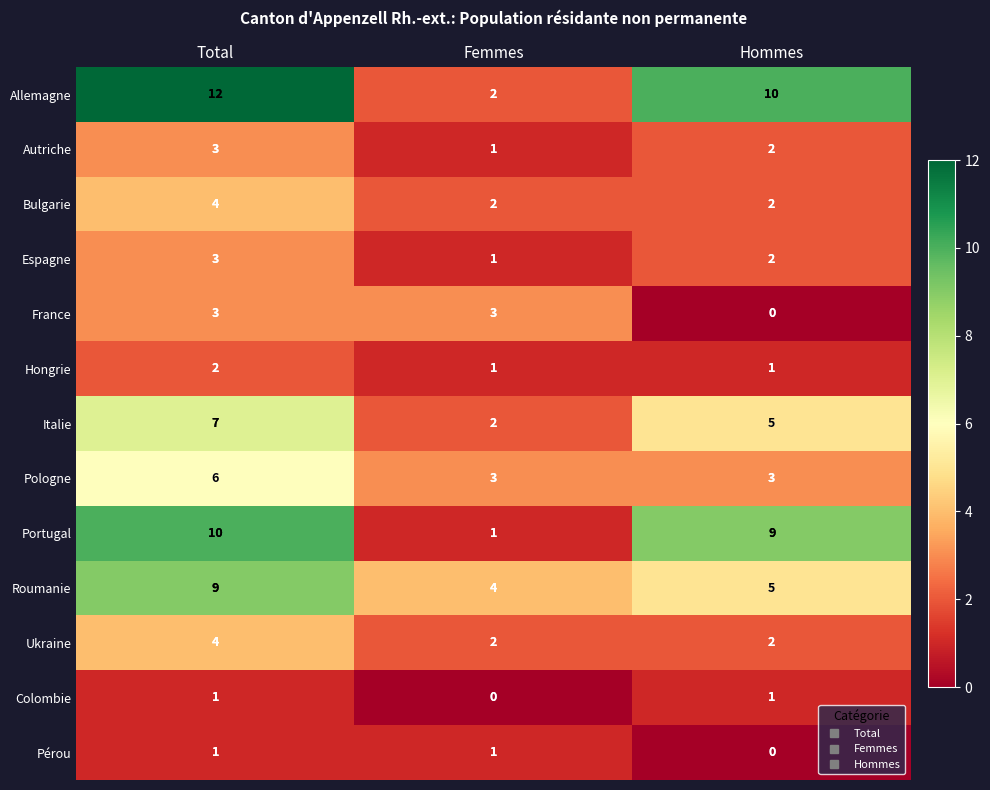

Which category has the highest value across all series?

Total